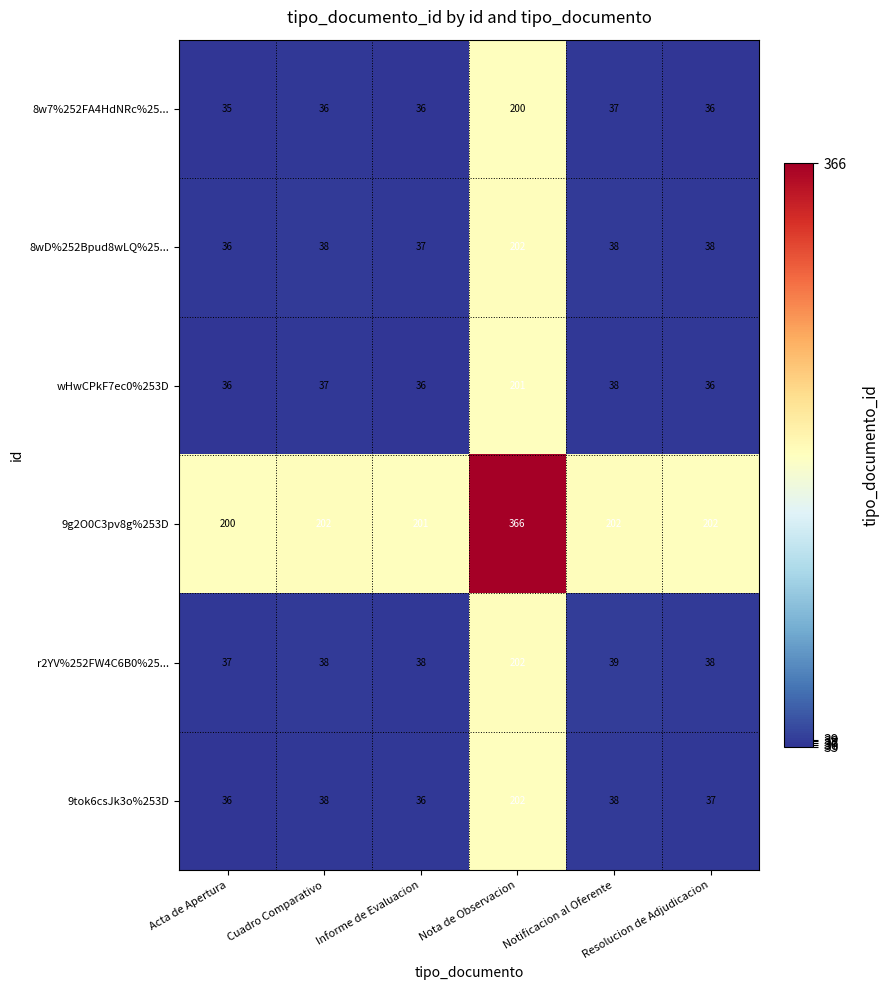

What is the difference between the highest and lowest values at Resolucion de Adjudicacion?

166